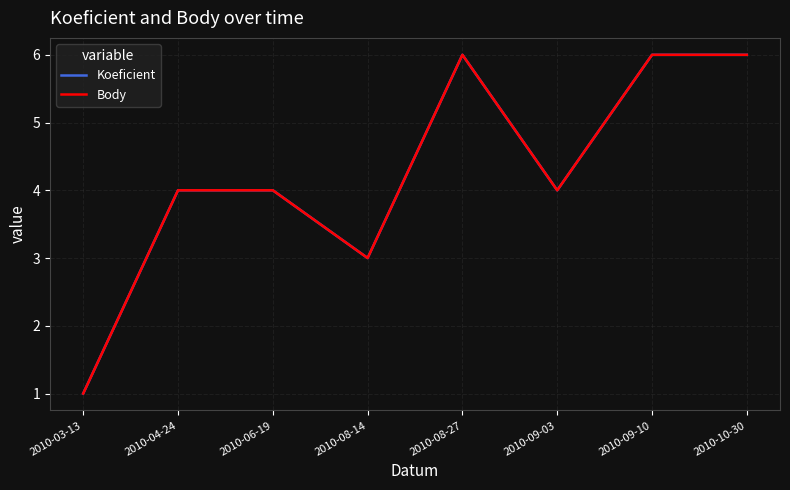

Does the chart have visible grid lines?

Yes